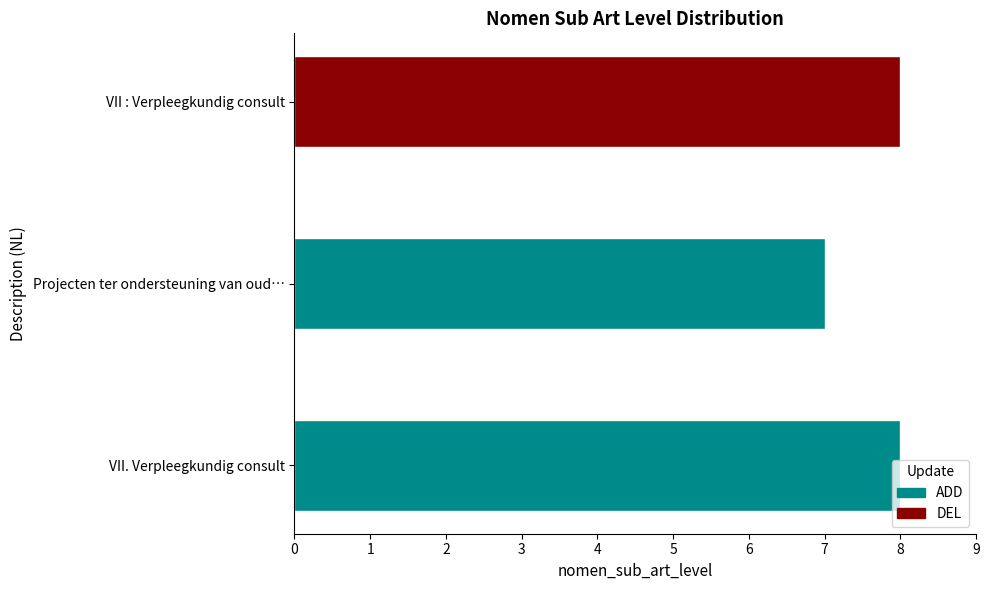

Which label corresponds to the smallest value in the chart?

Projecten ter ondersteuning van ouderen